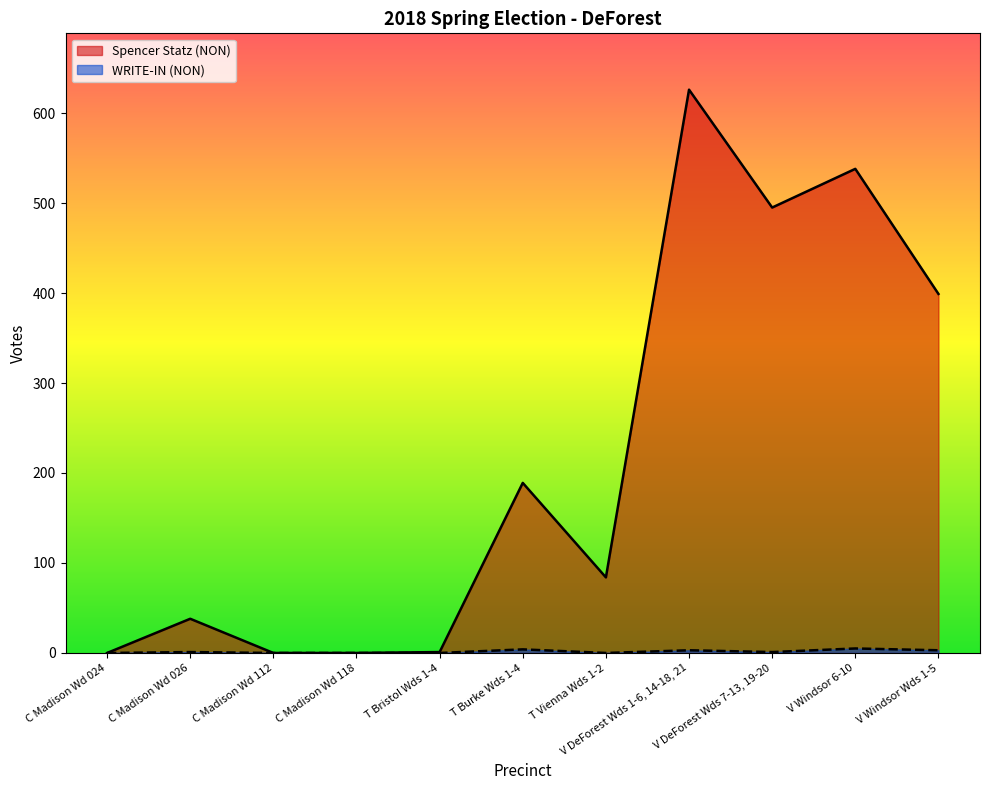

What is the approximate value of Spencer Statz (NON) at C Madison Wd 026?

38